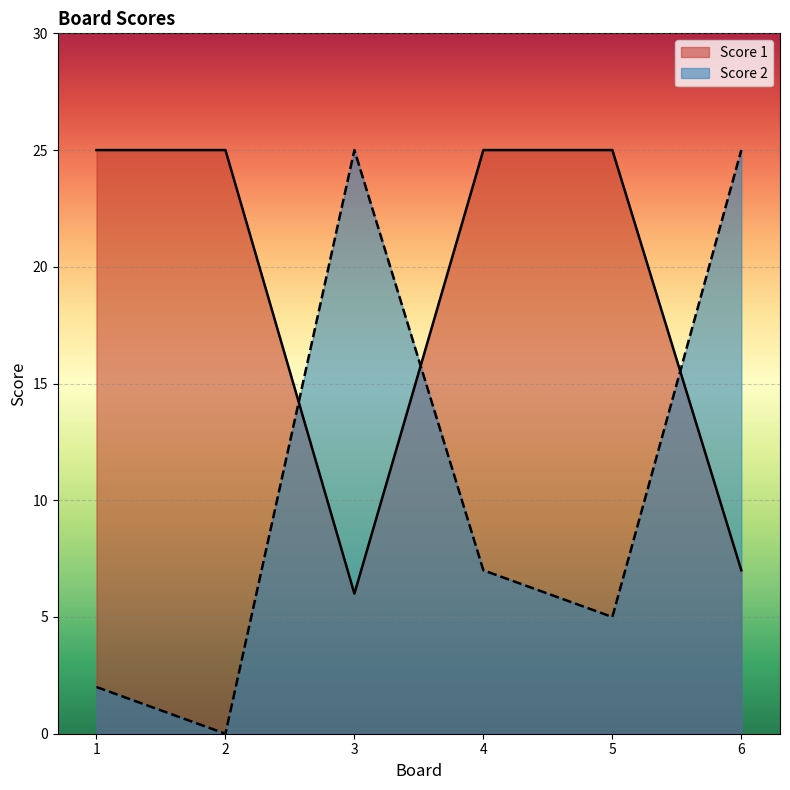

Which series has the largest total across all categories?

Score 1